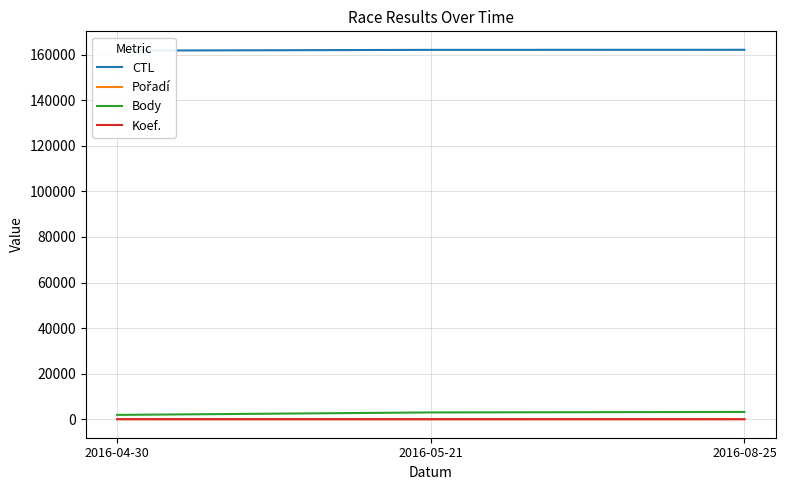

Is it true that Pořadí equals 84 at 2016-04-30?

False